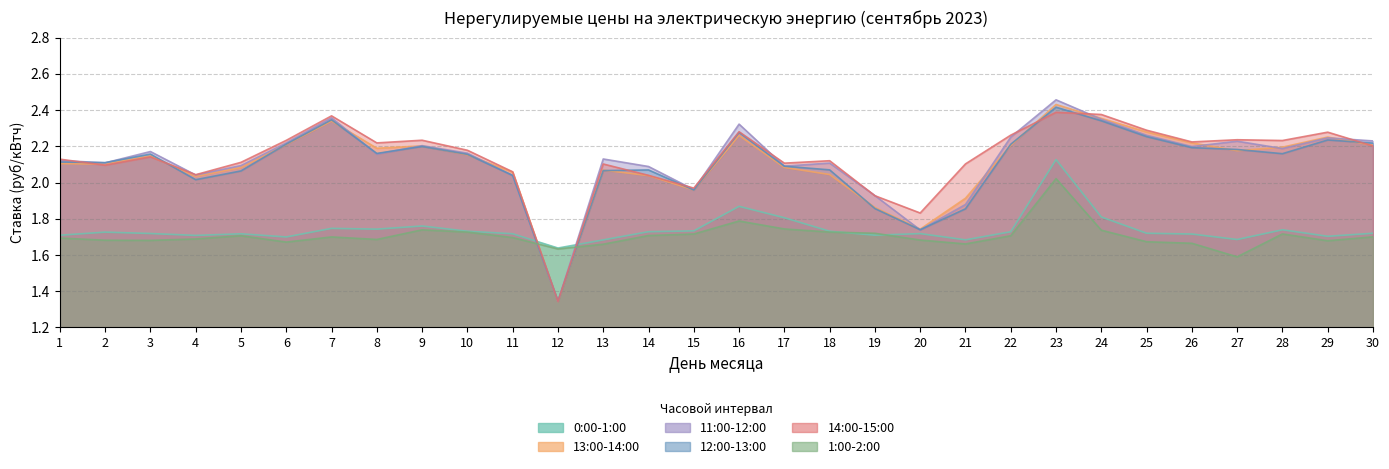

Which category has the lowest value across all series?

12